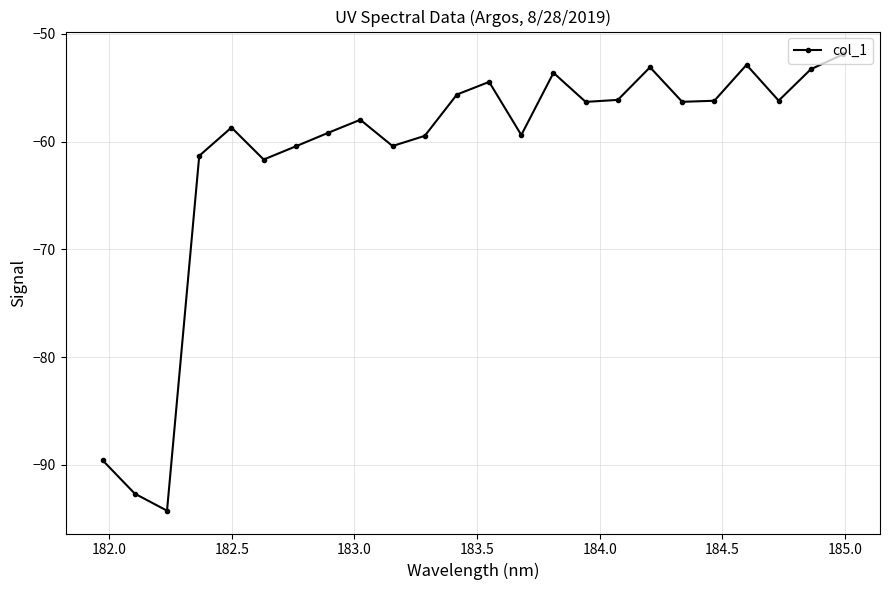

What is the greatest value displayed?

-51.9